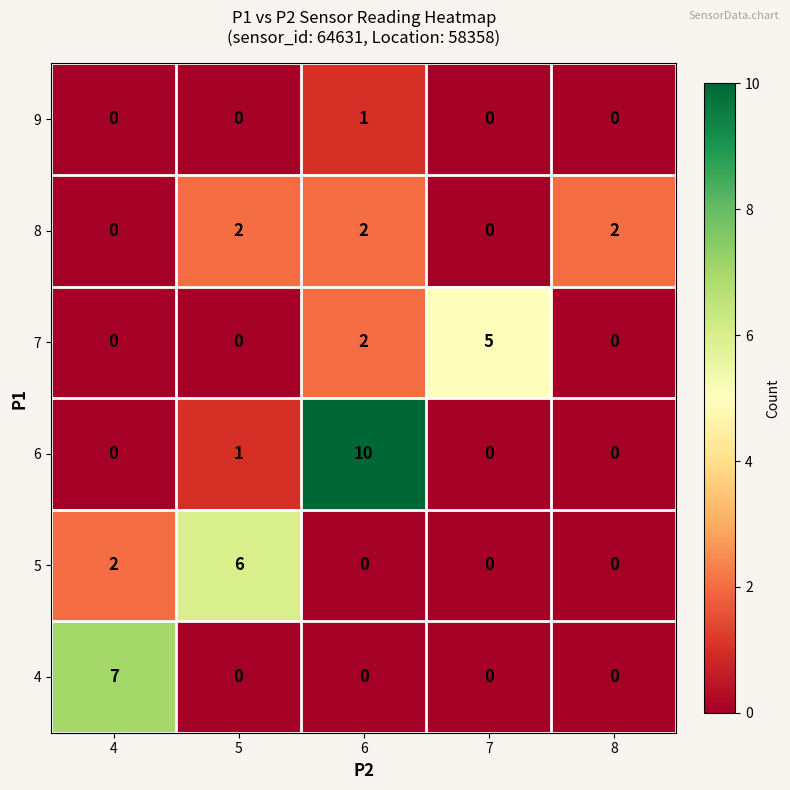

List the series in order of their peak value, highest first.

6, 4, 5, 7, 8, 9